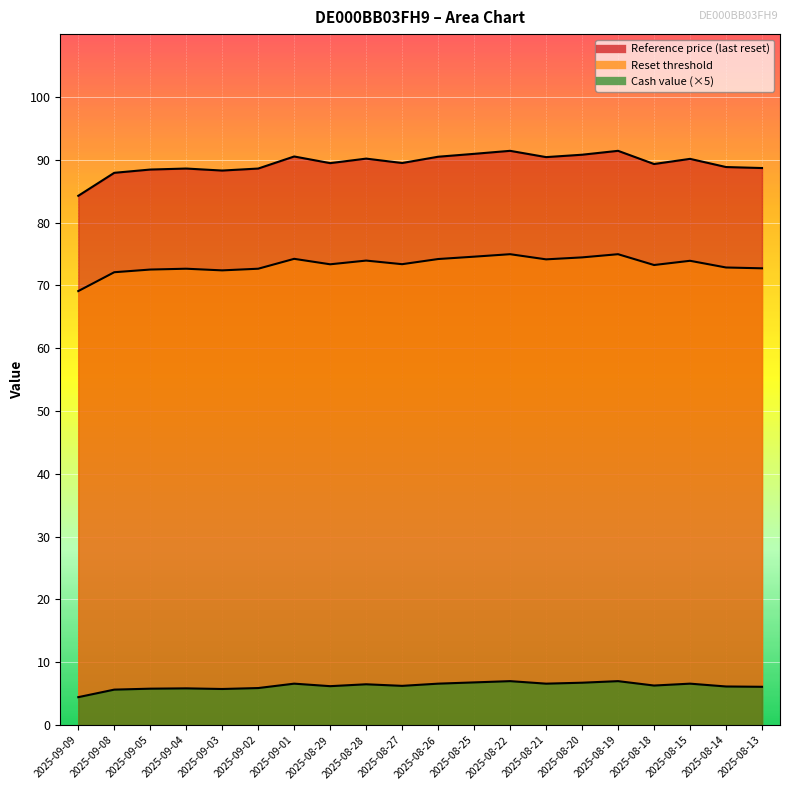

What is the label of the 14th point from the right?

2025-09-01